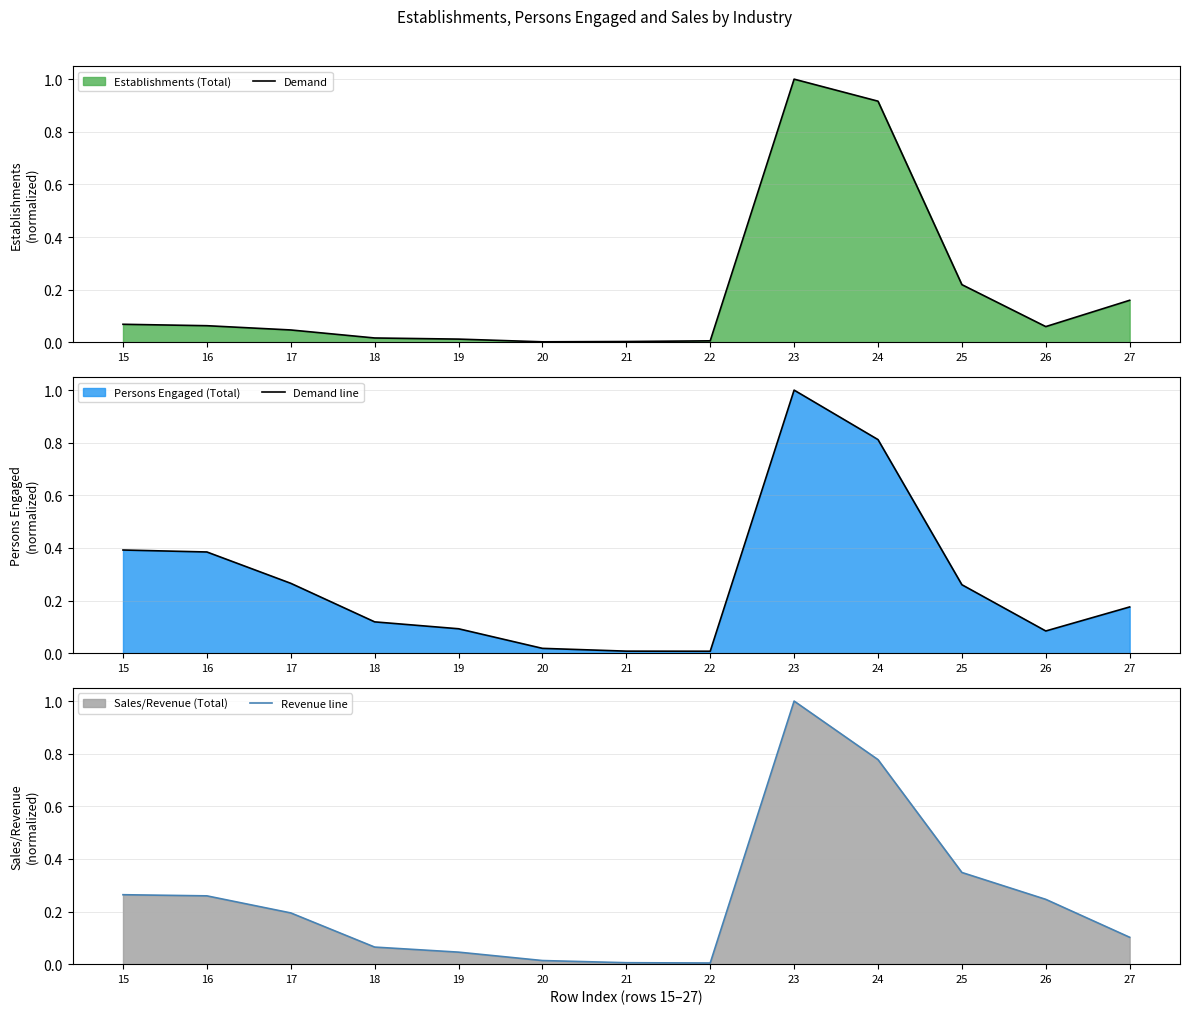

List the labels in order of Revenue line value, largest first.

23, 24, 25, 15, 16, 26, 17, 27, 18, 19, 20, 21, 22